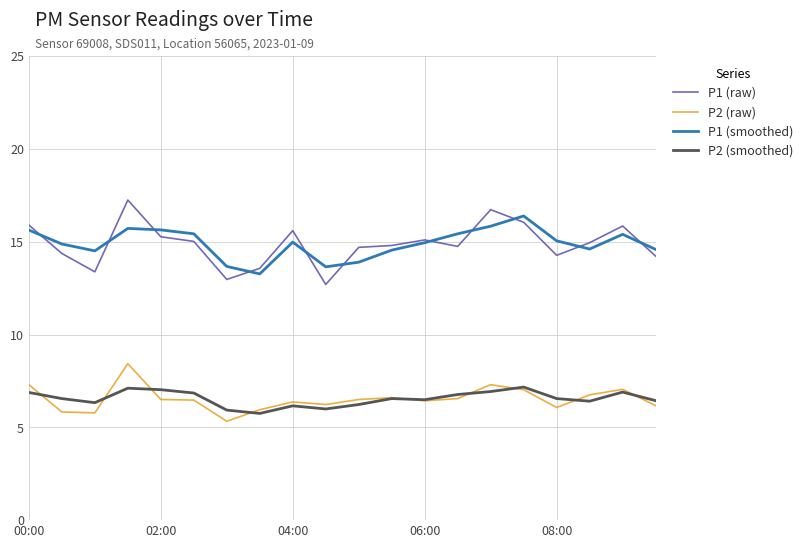

How many distinct data groups are displayed?

4